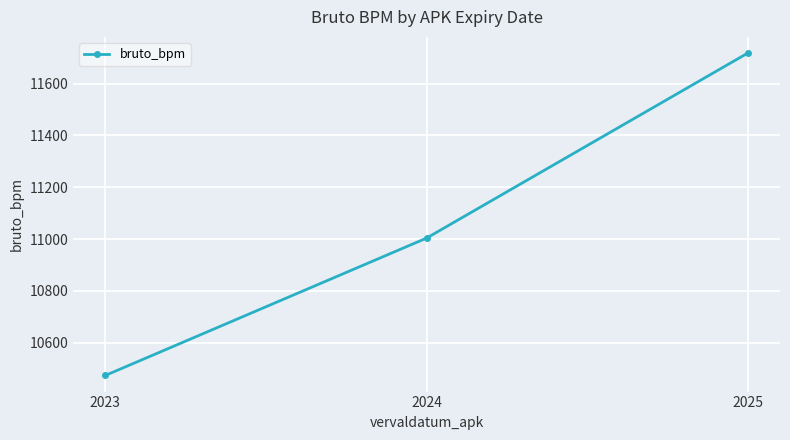

How many lines are shown in the chart?

1